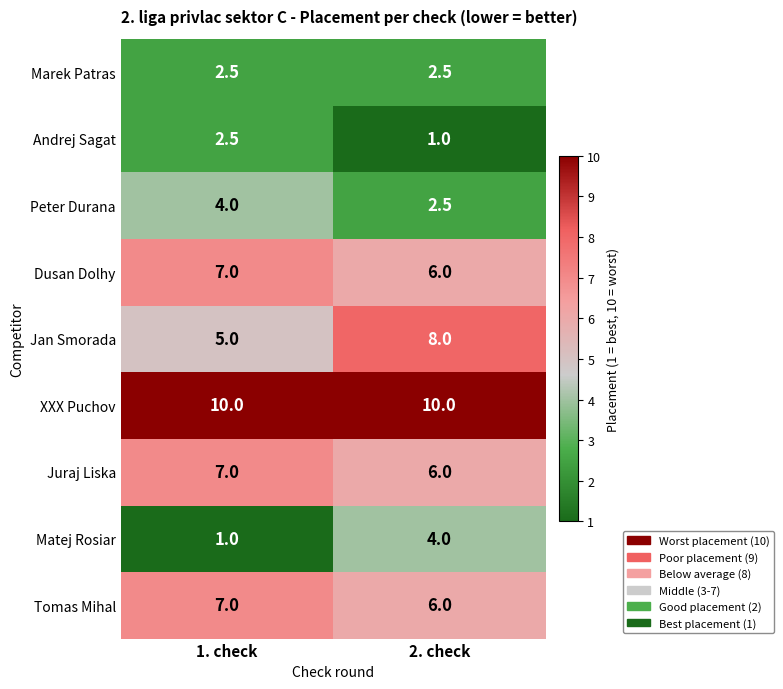

Count the number of data series in this chart.

9